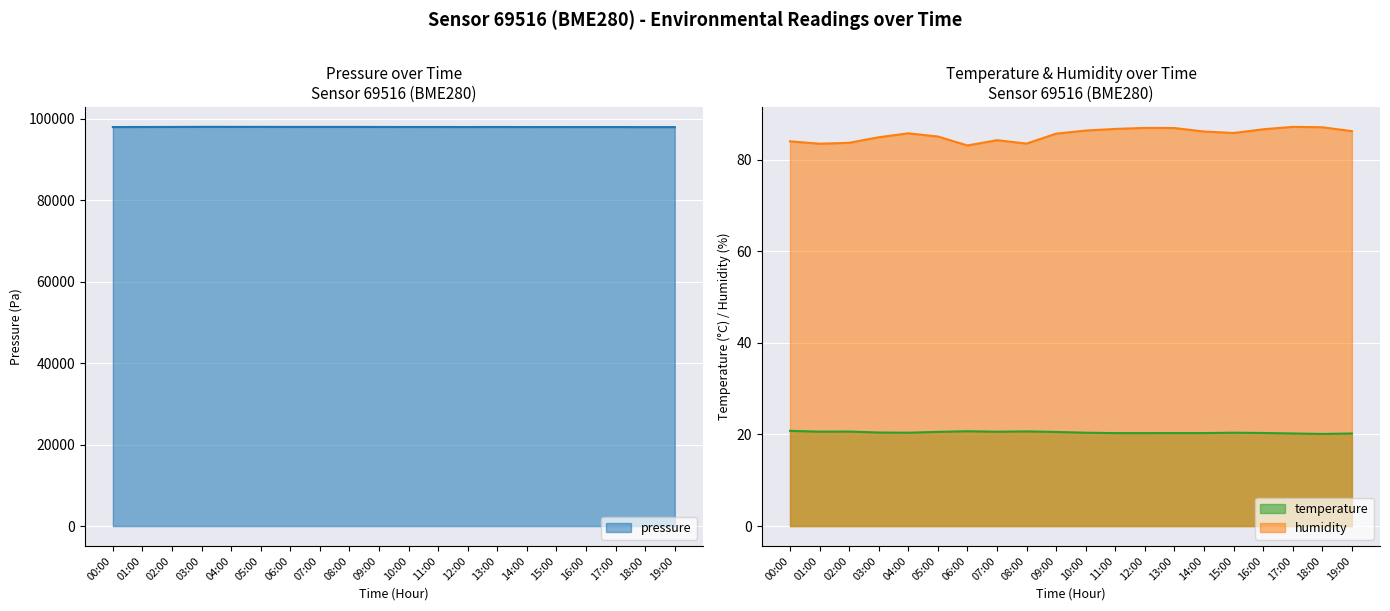

True or false: humidity and pressure cross at least once.

False